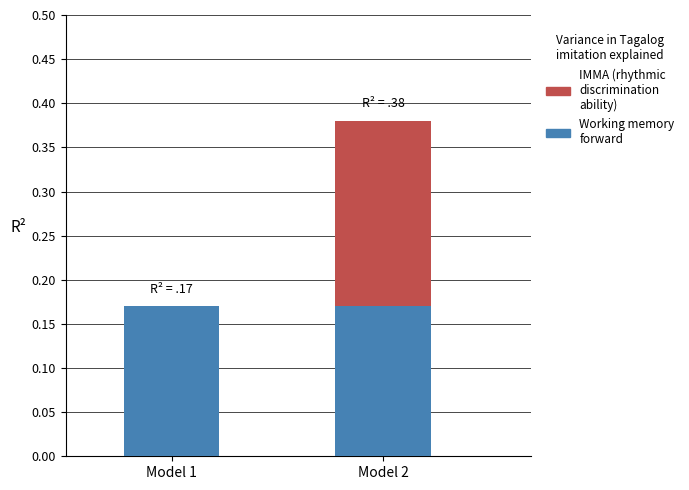

How many data points does each series have?

2